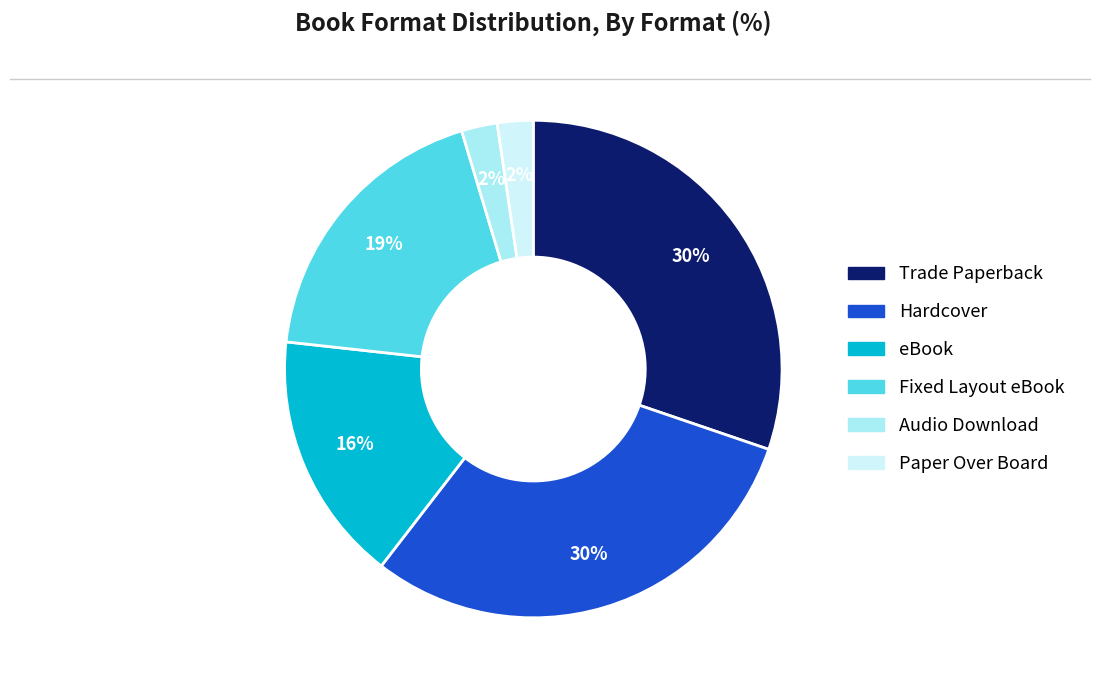

Does eBook represent more than half of the total?

No